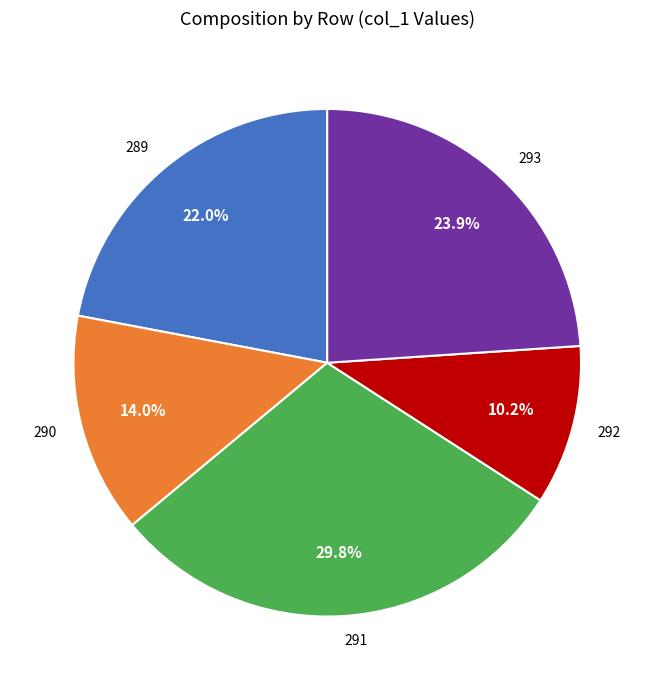

How many slices are in this pie chart?

5